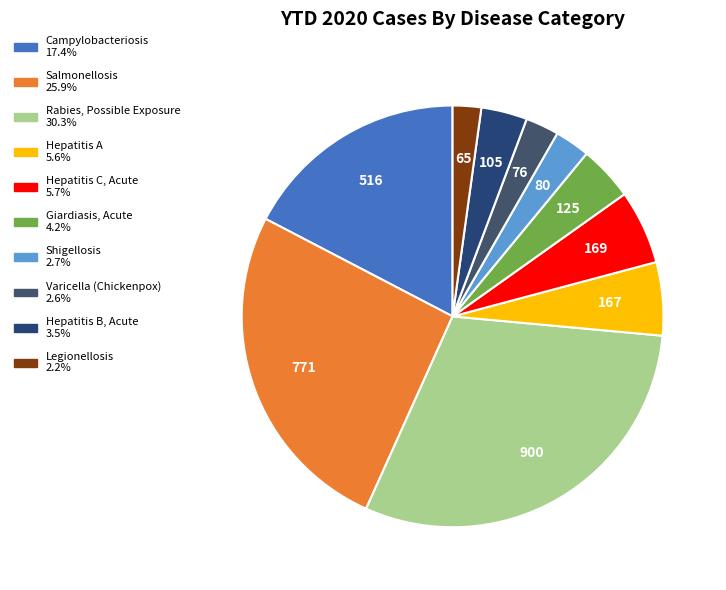

To the nearest percent, what is the difference between the Rabies, Possible Exposure and Hepatitis C, Acute slice percentages?

25%